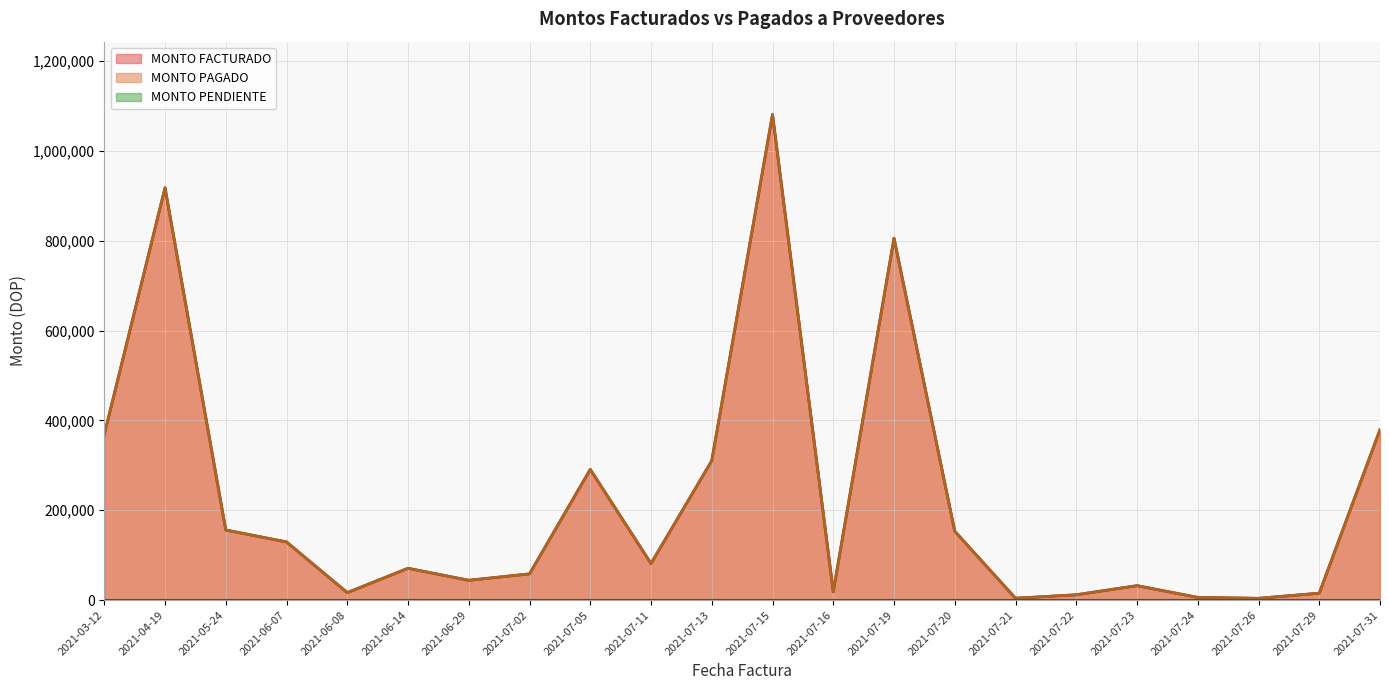

Reading left to right, transcribe all the data shown in this chart.

MONTO FACTURADO: 368527.0	918040.0	156000.0	129430.0	16620.3	70800.0	44030.0	58344.6	290954.4	81420.0	310340.0	1081075.8	18575.1	805655.9	153310.0	4130.0	11800.0	32090.3	5964.2	3902.5	15340.0	379436.3
MONTO PAGADO: 368527.0	918040.0	156000.0	129430.0	16620.3	70800.0	44030.0	58344.6	290954.4	81420.0	310340.0	1081075.8	18575.1	805655.9	153310.0	4130.0	11800.0	32090.3	5964.2	3902.5	15340.0	379436.3